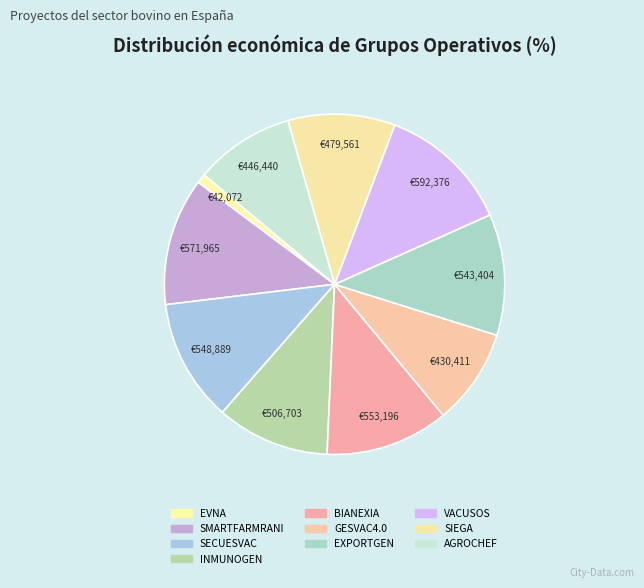

Rank the categories by value from lowest to highest.

EVNA, GESVAC4.0, AGROCHEF, SIEGA, INMUNOGEN, EXPORTGEN, SECUESVAC, BIANEXIA, SMARTFARMRANI, VACUSOS